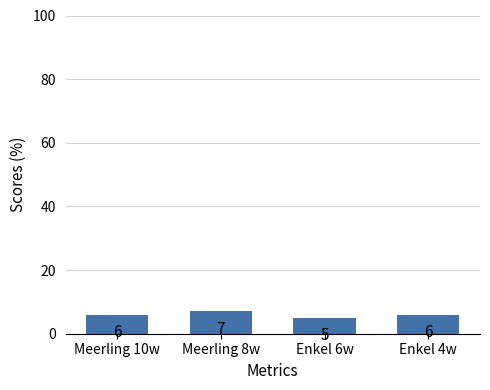

Between Enkel 4w and Enkel 6w, which is larger?

Enkel 4w